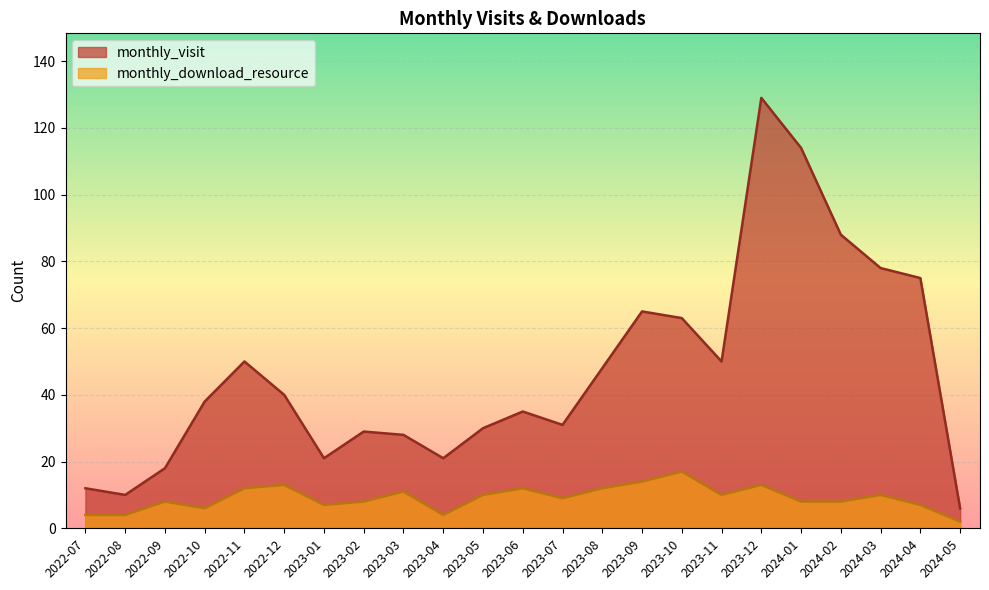

What is the sum of the monthly_visit values at 2022-07 and 2024-02?

100